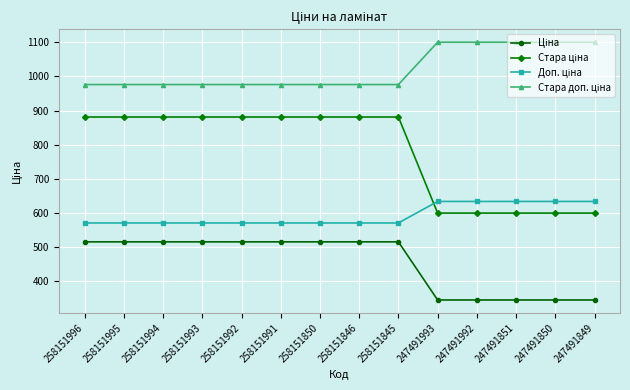

What is the smallest value displayed?

345.6